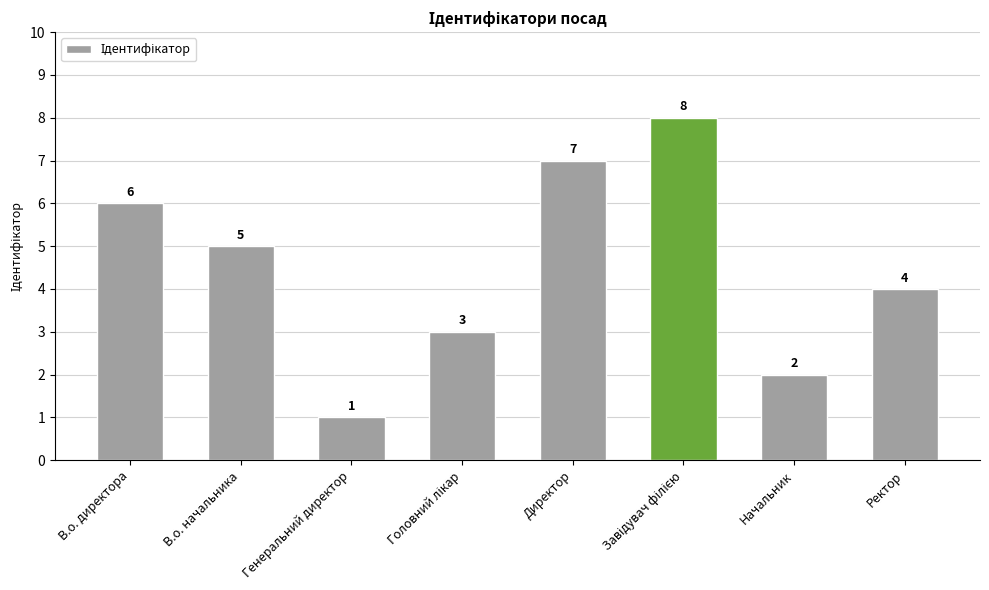

What value does the data have at Ректор?

4